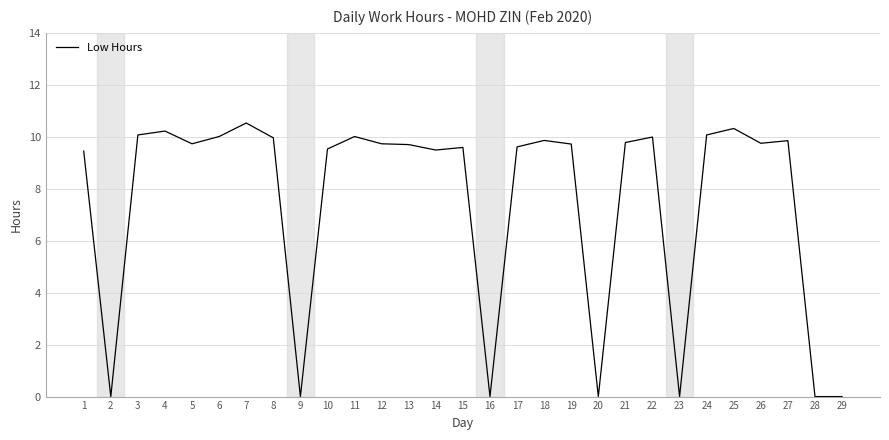

What is the greatest value displayed?

10.5